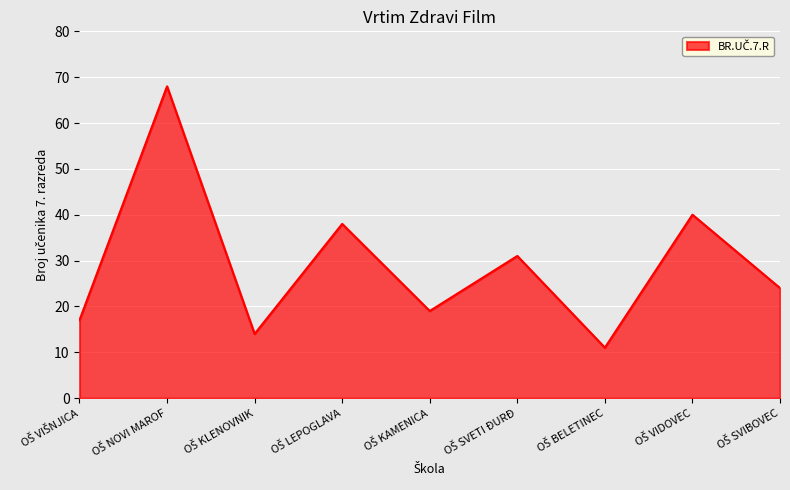

What is the greatest value displayed?

68